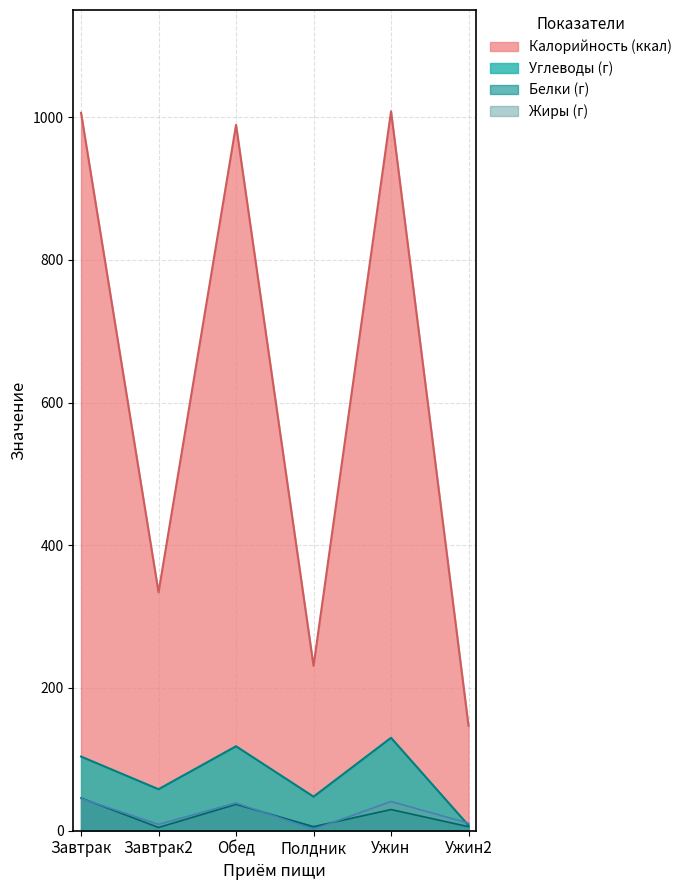

In Белки, how many points are higher than both neighbors (excluding endpoints)?

2